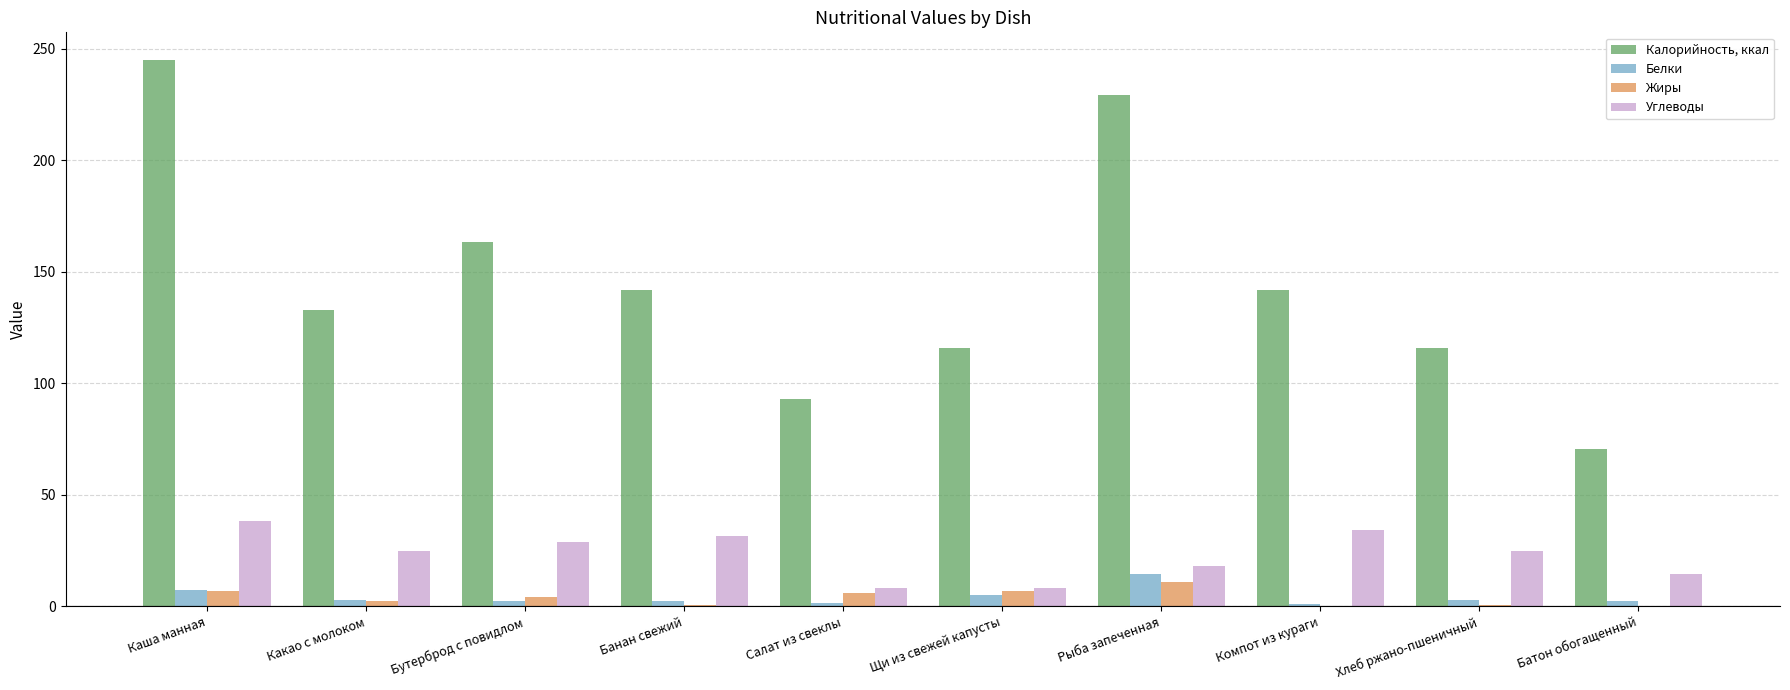

What is the sum of all Жиры values?

39.4